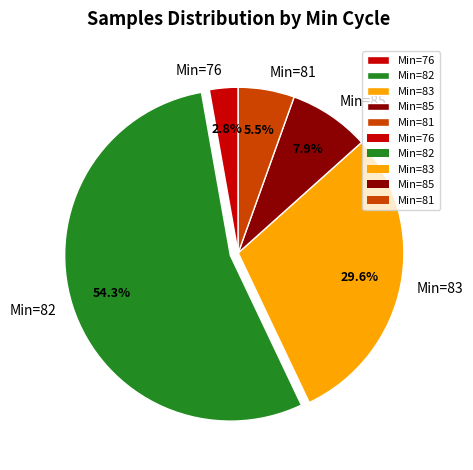

How many segments does this pie chart have?

5